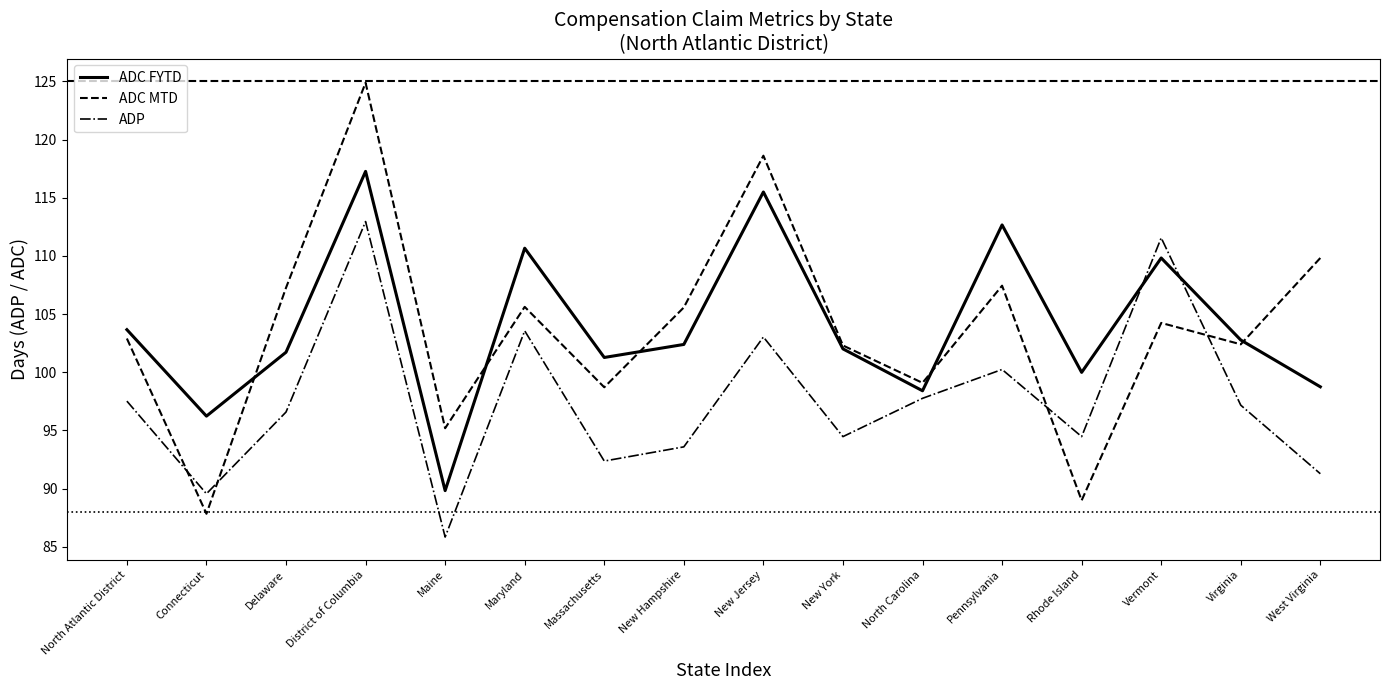

Reading left to right, what are all the values shown in this chart?

ADC FYTD: 103.7	96.2	101.7	117.3	89.8	110.7	101.3	102.4	115.5	102.0	98.4	112.7	100.0	109.8	102.8	98.8
ADC MTD: 102.9	87.8	107.3	124.9	95.2	105.6	98.7	105.6	118.6	102.3	99.1	107.4	89.0	104.2	102.4	109.8
ADP: 97.5	89.6	96.6	113.0	85.8	103.6	92.4	93.6	103.0	94.5	97.8	100.2	94.5	111.5	97.2	91.3